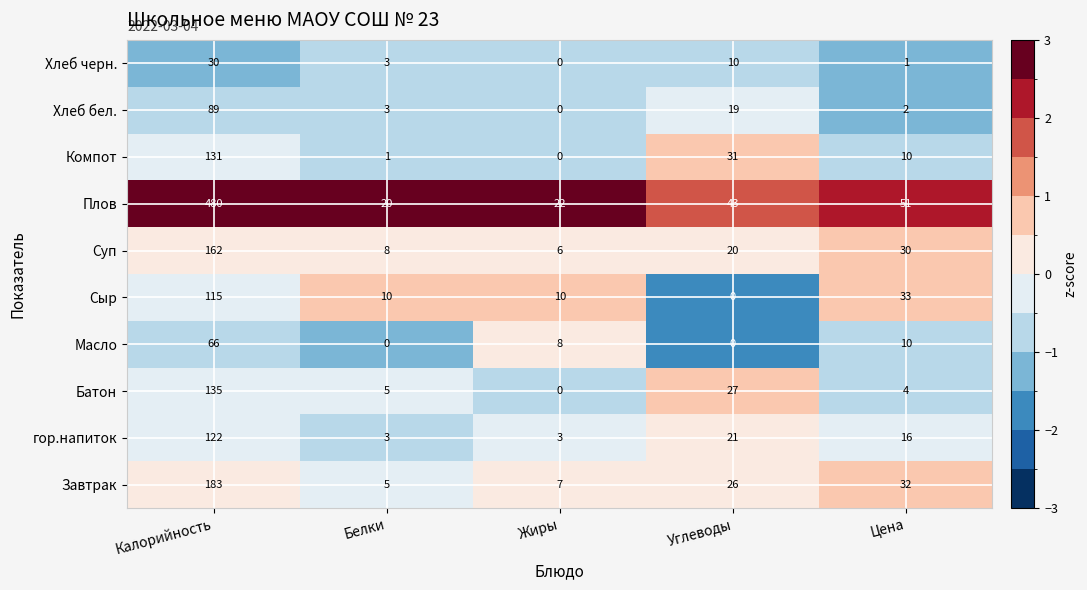

Count the number of categories in the chart.

5